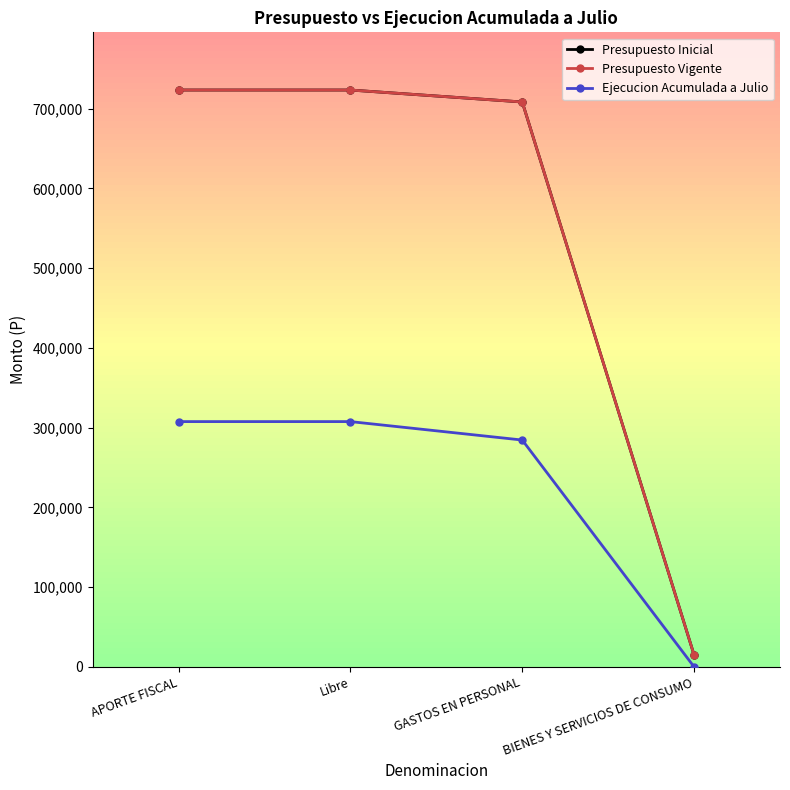

Count the number of data series in this chart.

3